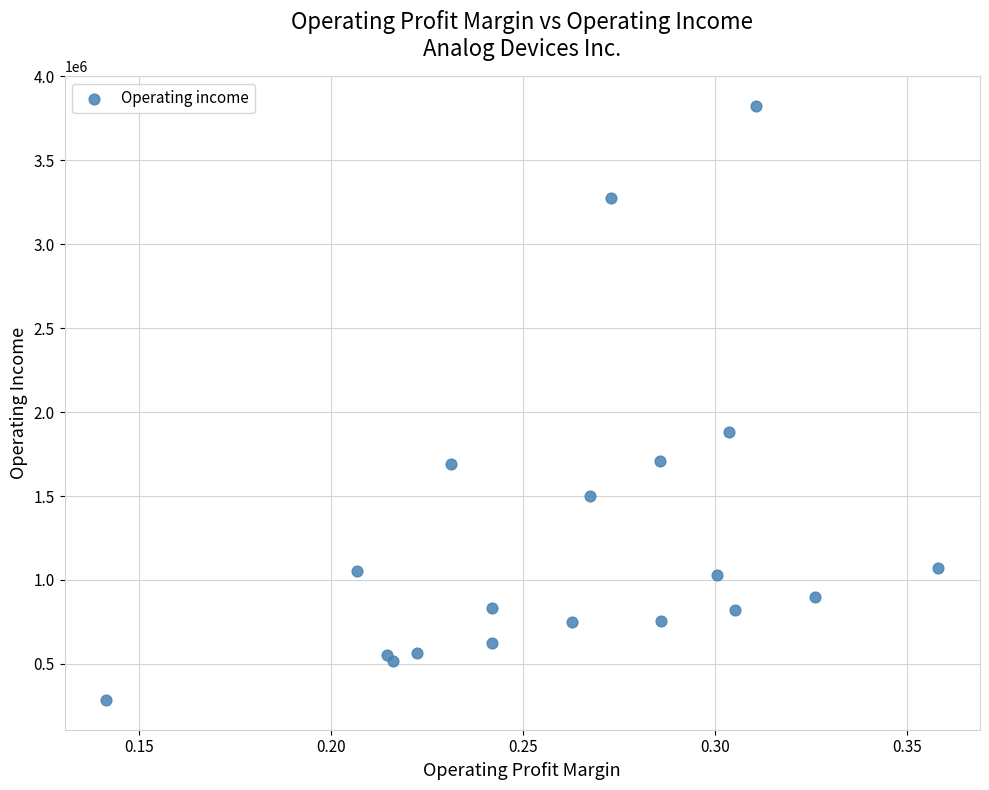

What Y value in the scatter plot is closest to 2053964?

1881735